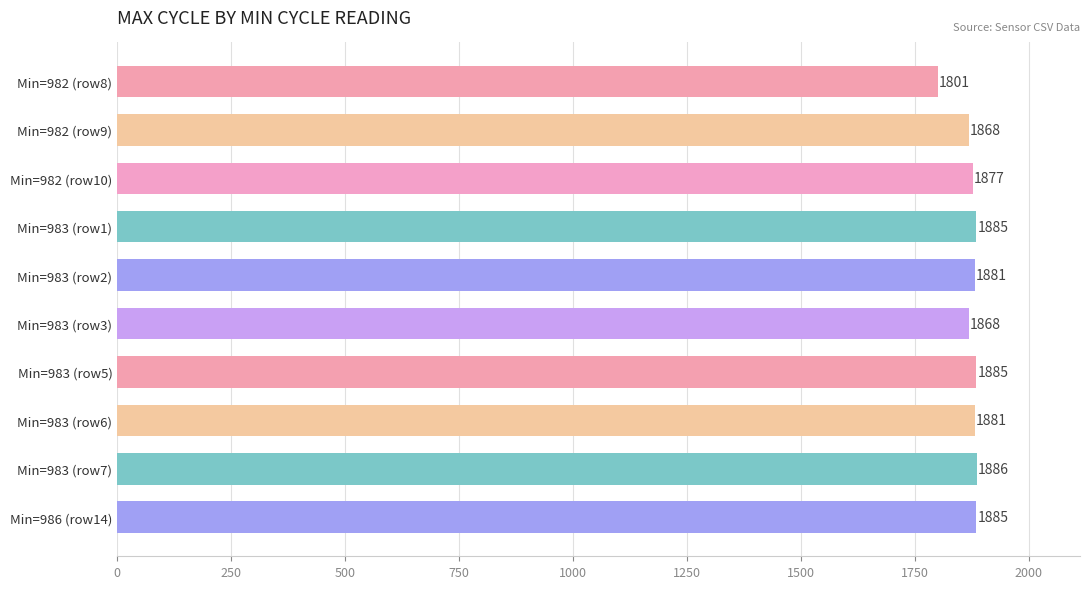

Read the value at Min=983 (row6).

1881